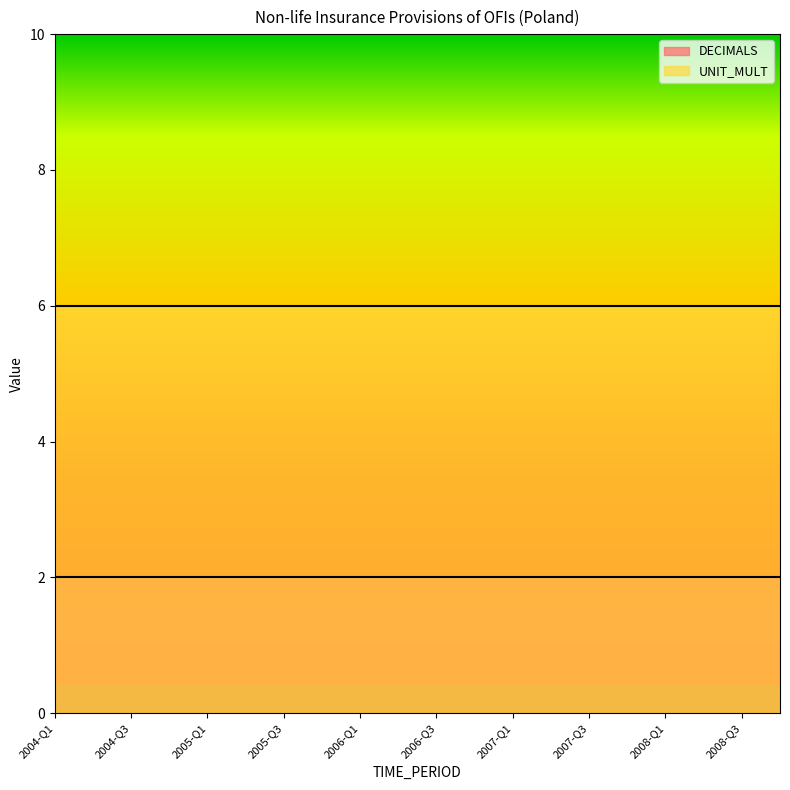

True or false: DECIMALS has more than 1 points higher than both neighbors.

False